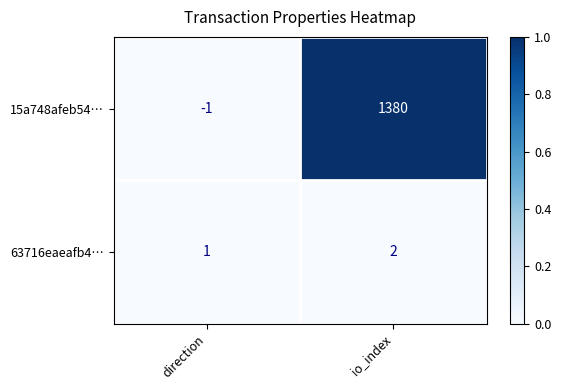

Between direction and io_index, which series saw the biggest shift?

15a748afeb54…